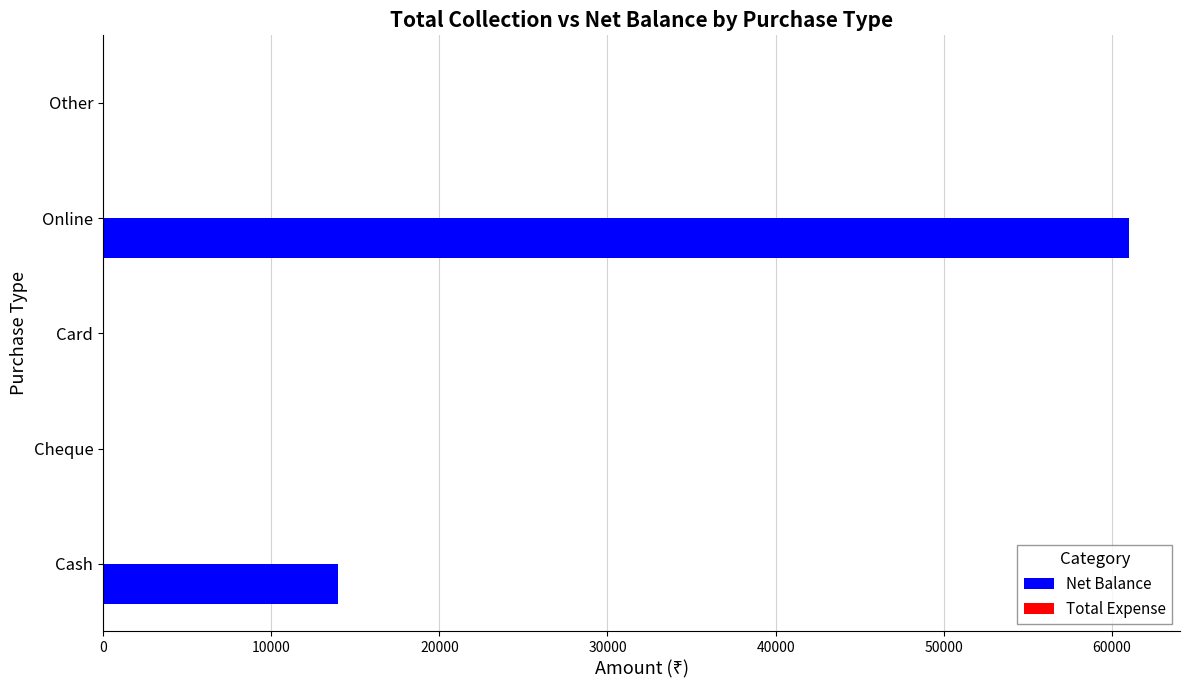

How many distinct data groups are displayed?

1